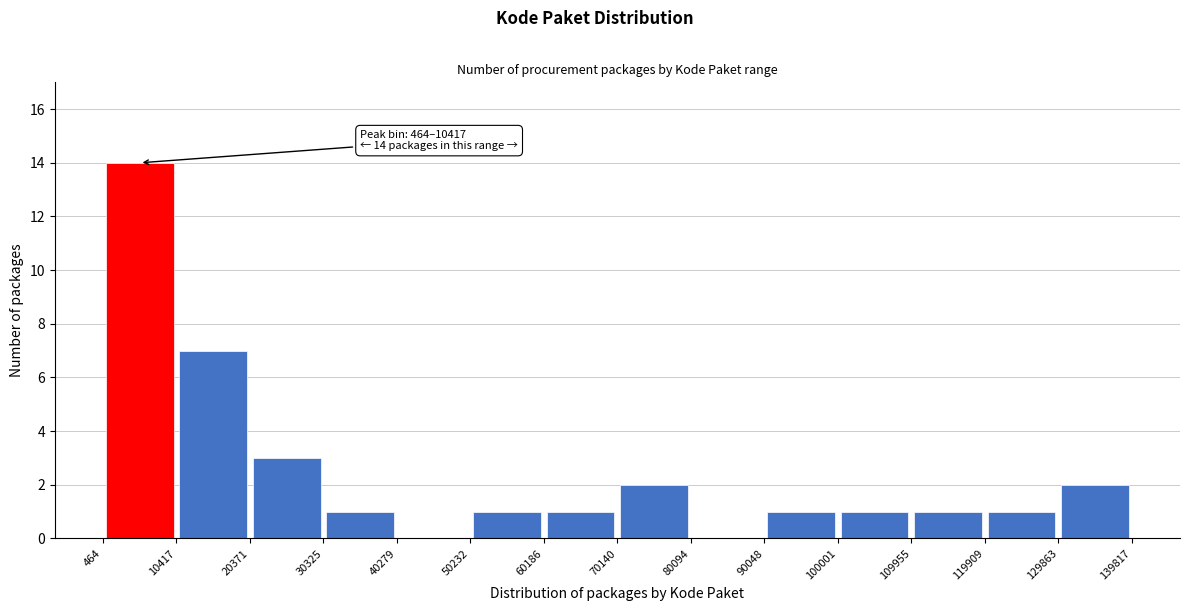

Over which range of the x-axis is the bar tallest?

464 to 10417